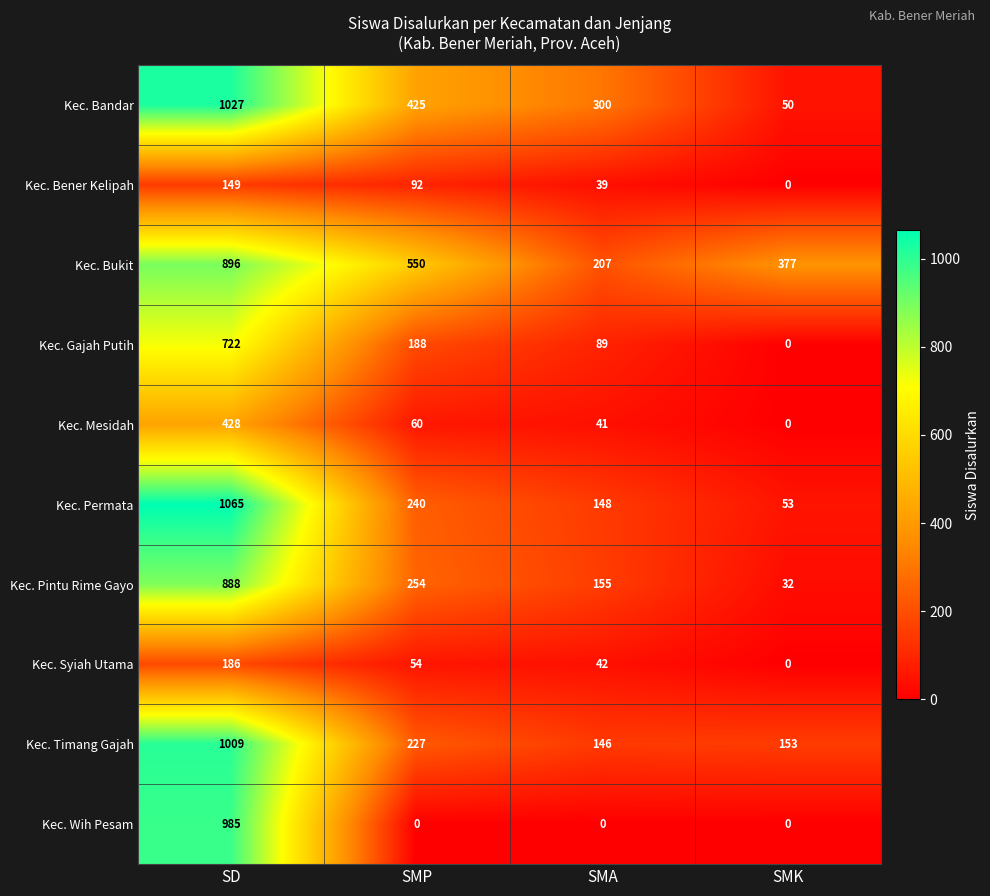

At SD, list the series in order from largest to smallest.

Kec. Permata, Kec. Bandar, Kec. Timang Gajah, Kec. Wih Pesam, Kec. Bukit, Kec. Pintu Rime Gayo, Kec. Gajah Putih, Kec. Mesidah, Kec. Syiah Utama, Kec. Bener Kelipah